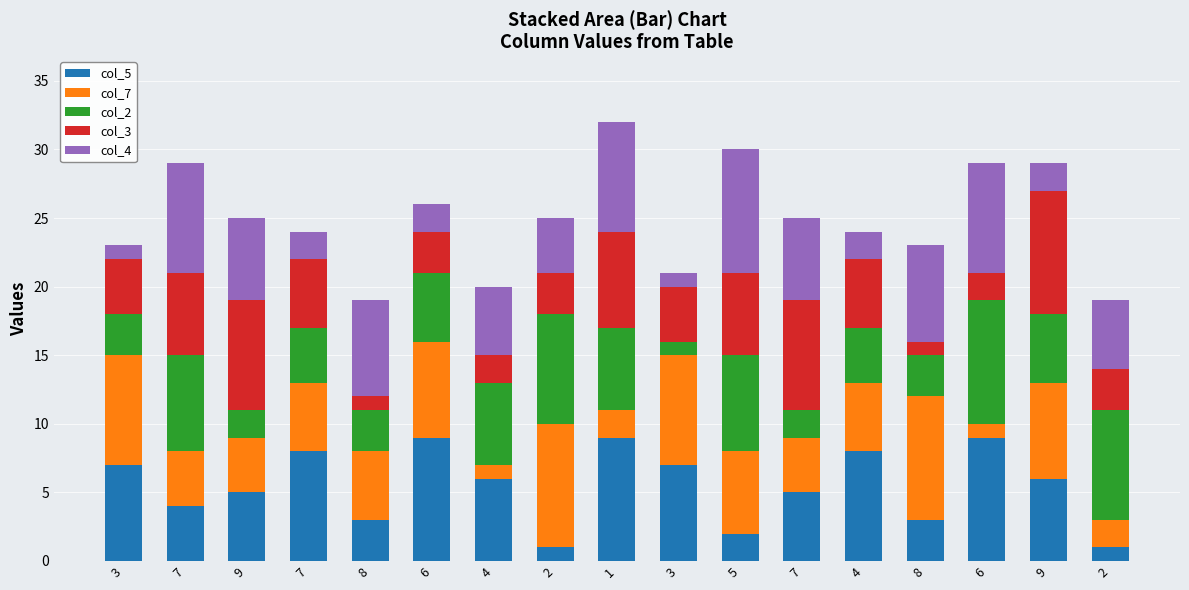

What is the maximum value for col_5?

9